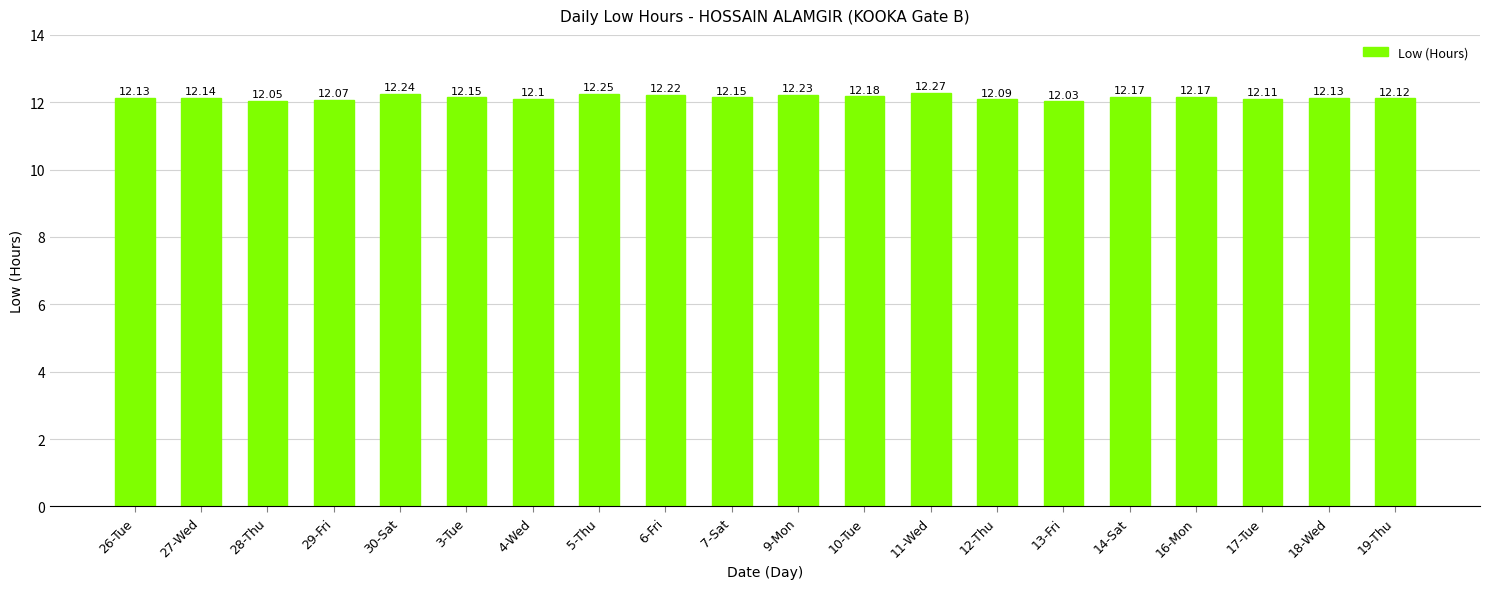

Does the chart contain any negative values?

No